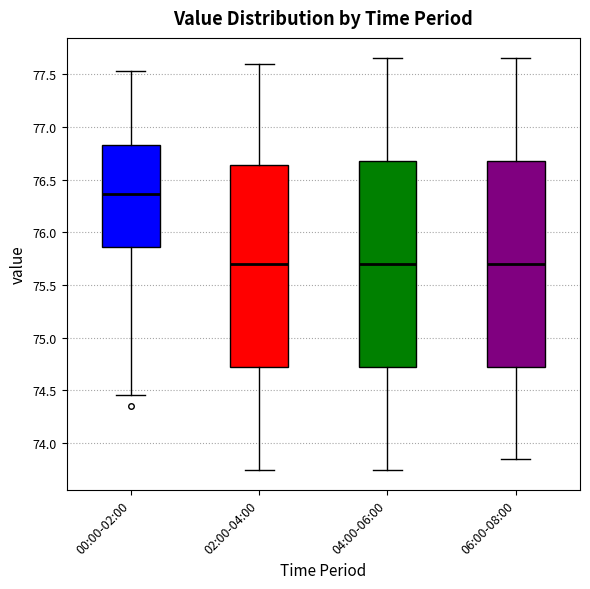

Reading left to right, transcribe this box plot: for each box, give where its median line is, the range the box spans, and where its two whiskers end, as read against the y-axis. The values are not printed on the chart, so give them approximately, as read against the axis.

00:00-02:00: median 76.35, box 75.85 to 76.85, whiskers 74.45 to 77.55
02:00-04:00: median 75.70, box 74.75 to 76.65, whiskers 73.75 to 77.60
04:00-06:00: median 75.70, box 74.75 to 76.70, whiskers 73.75 to 77.65
06:00-08:00: median 75.70, box 74.75 to 76.70, whiskers 73.85 to 77.65